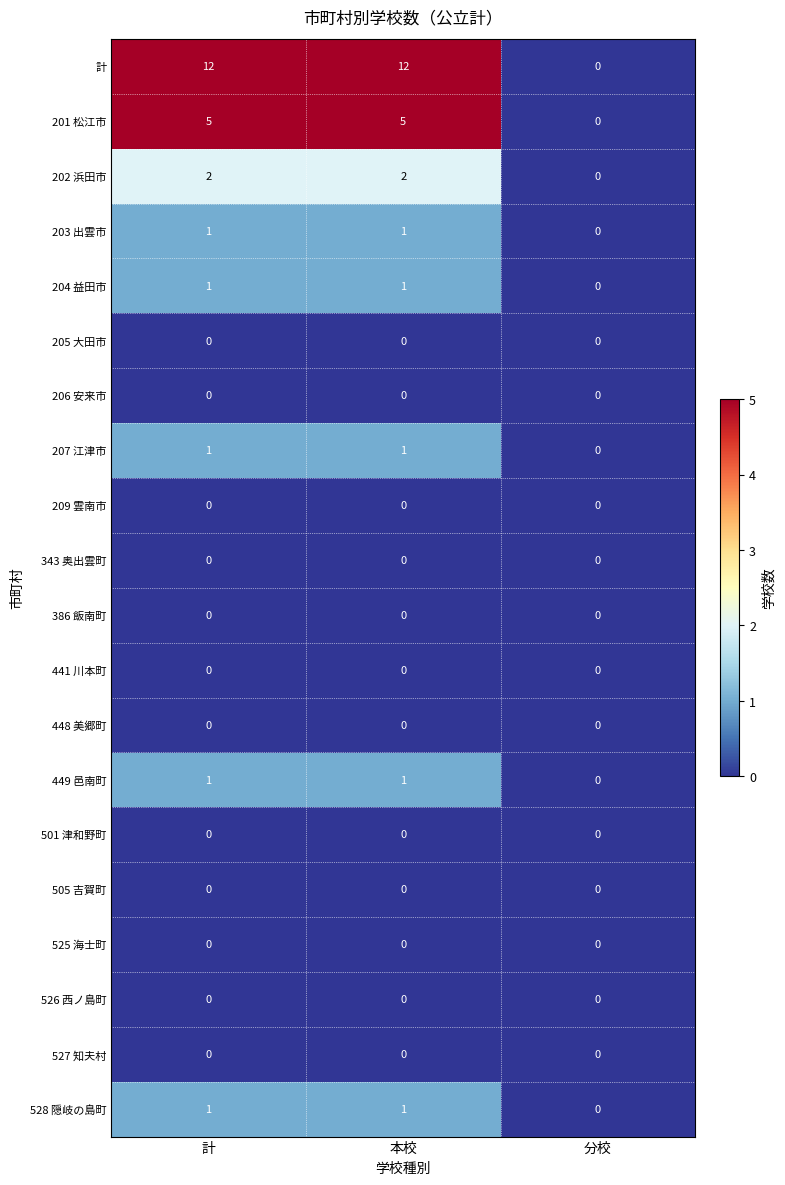

Is it true that 505 吉賀町 equals 0 at 計?

True